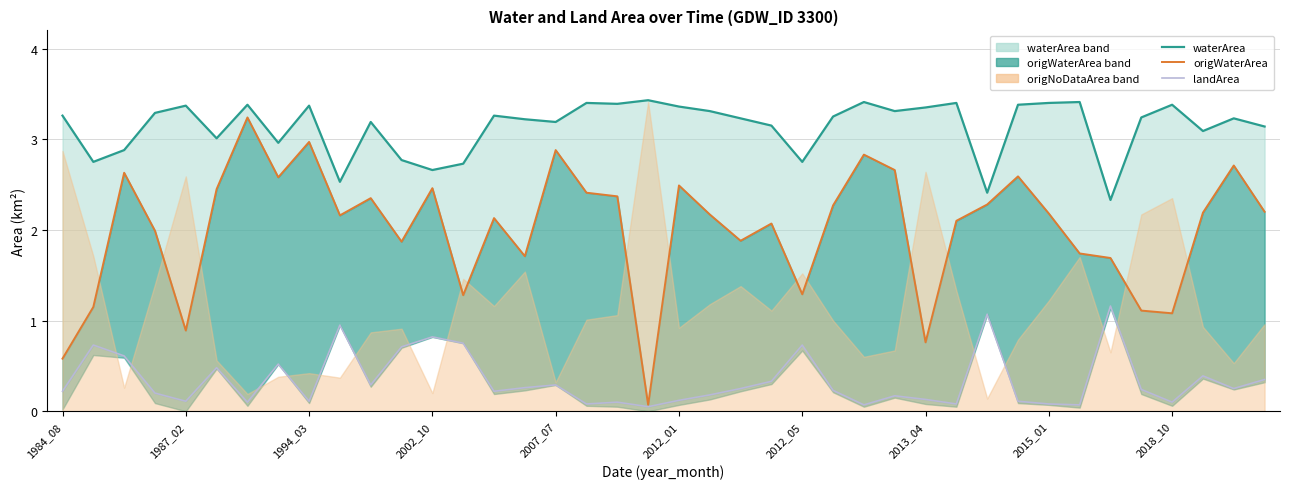

Rank the series by their maximum value, from lowest to highest.

landArea, origWaterArea line, waterArea line